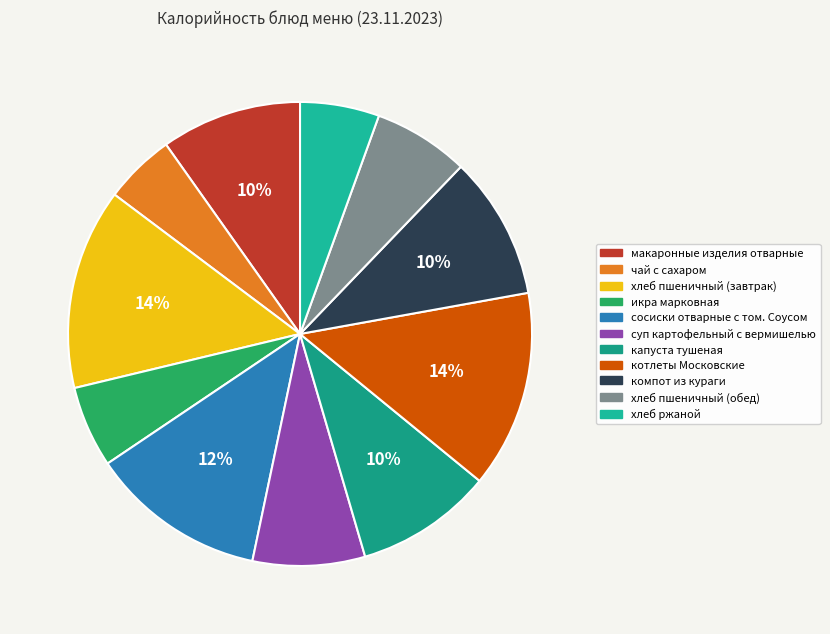

To the nearest percent, what percentage of the pie is сосиски отварные с том. Соусом?

12%